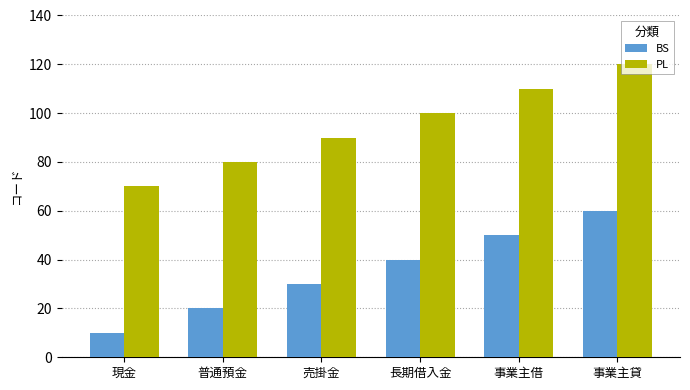

What are all the series names shown in the legend?

BS, PL